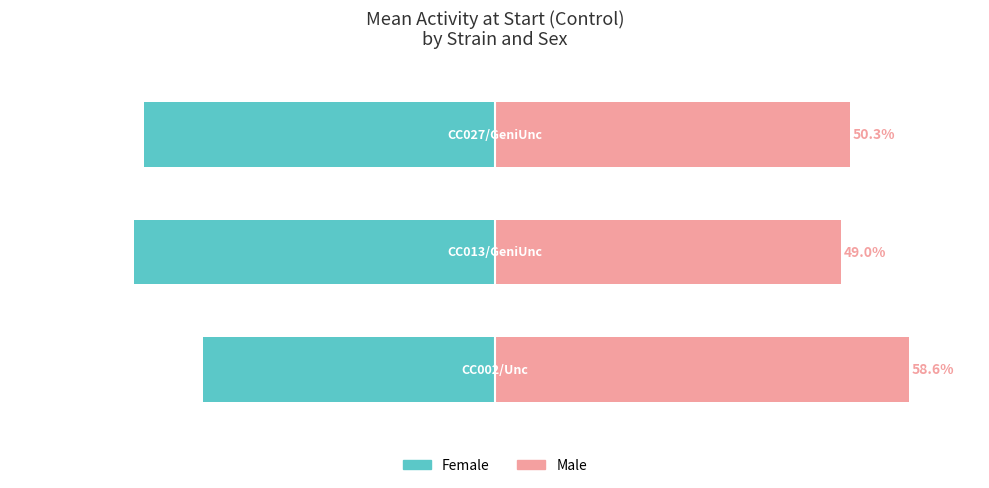

How many distinct data groups are displayed?

2